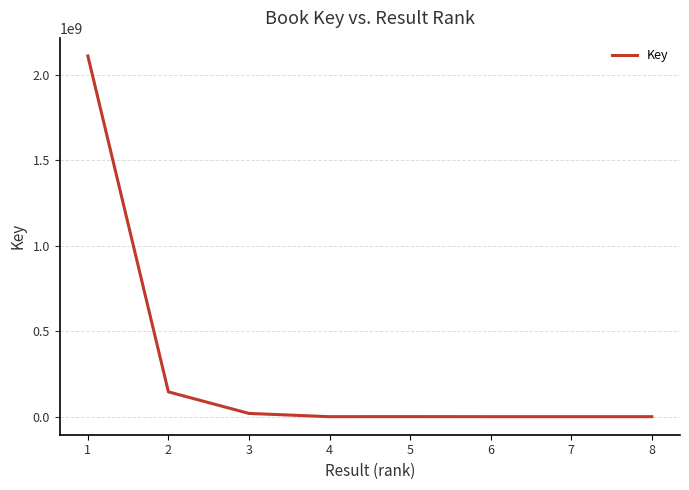

What is the maximum value shown in the chart?

2108573648